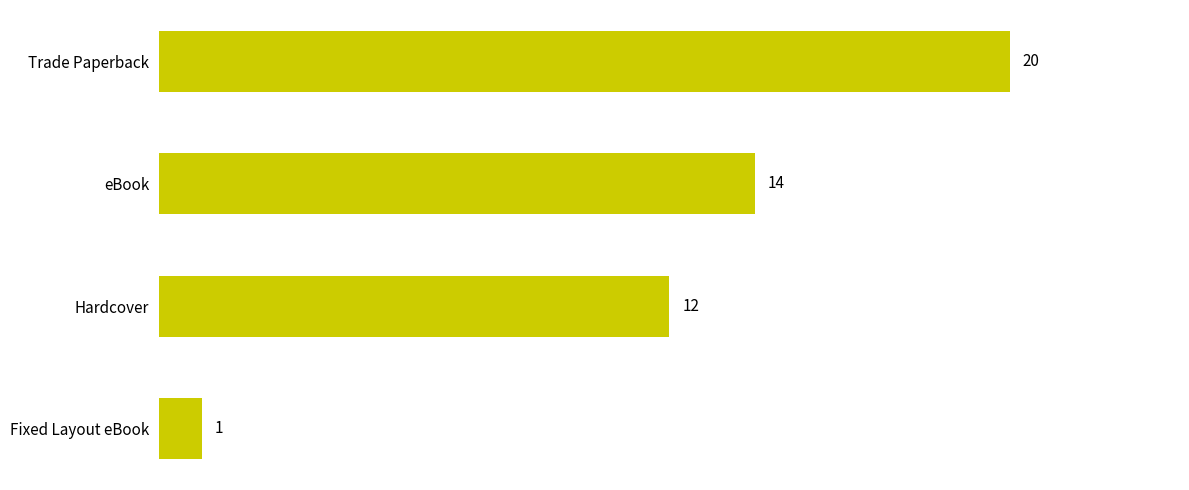

Reading bottom to top, what are all the values shown in this chart?

Fixed Layout eBook=1	Hardcover=12	eBook=14	Trade Paperback=20